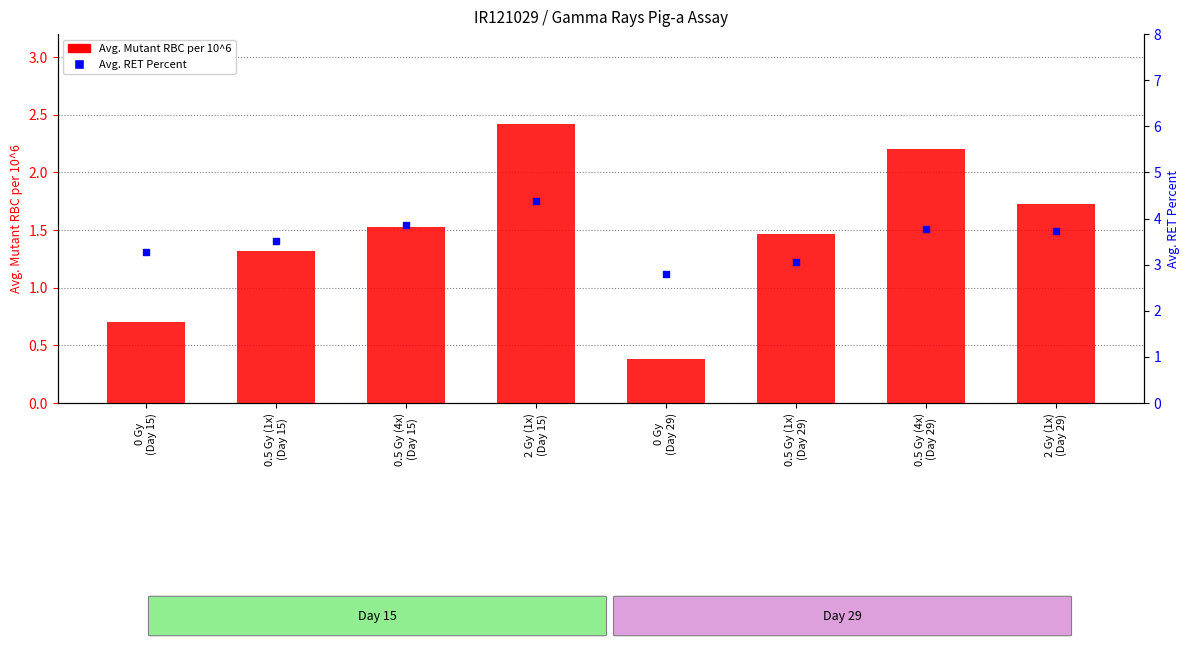

What are all the series names shown in the legend?

Avg. Mutant RBC per 10^6, Avg. RET Percent